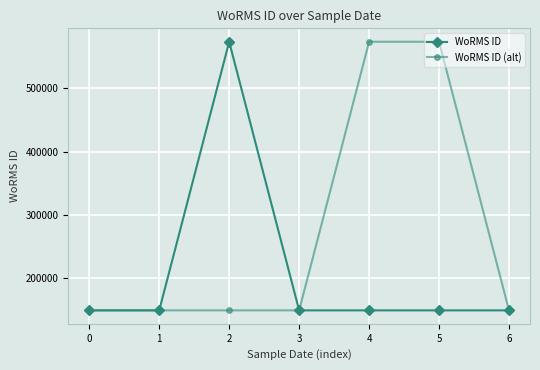

What is the value of the WoRMS ID (alt) point at the 6th from the left?

573610